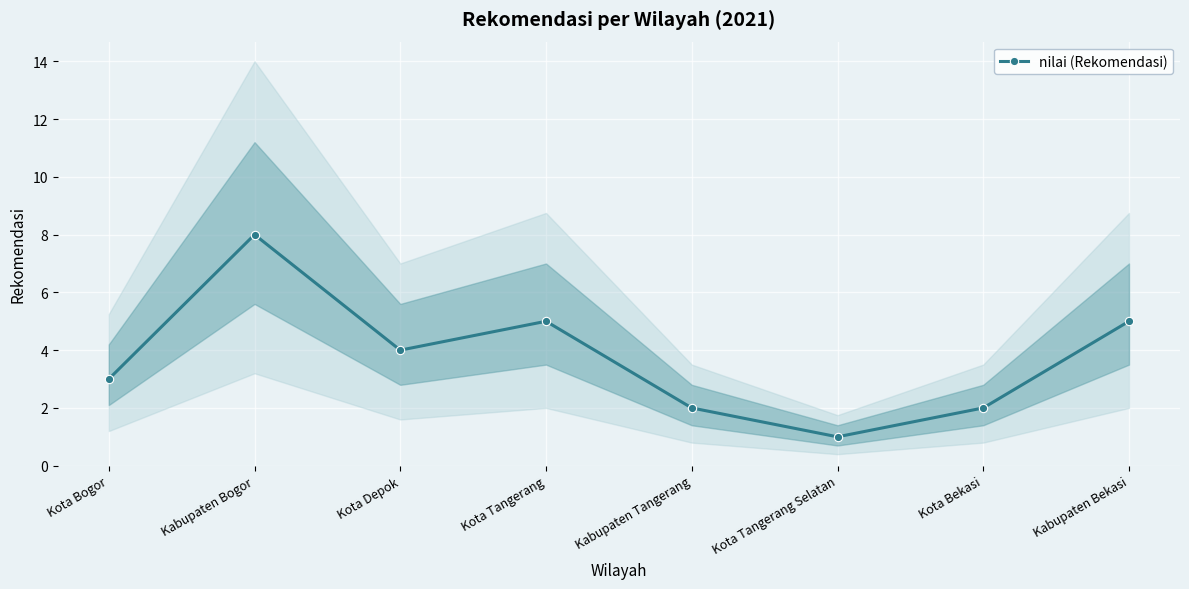

What is the label of the 5th point from the left?

Kabupaten Tangerang